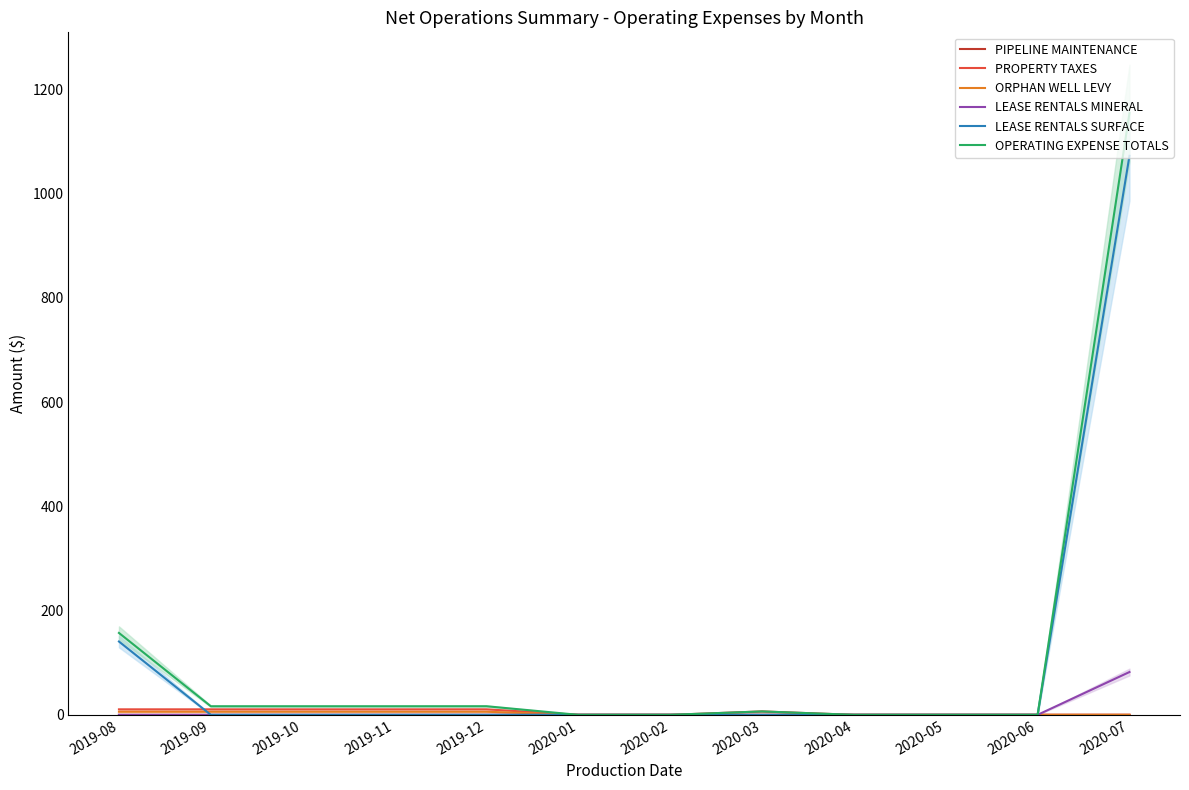

How many values in OPERATING EXPENSE TOTALS are above zero?

7